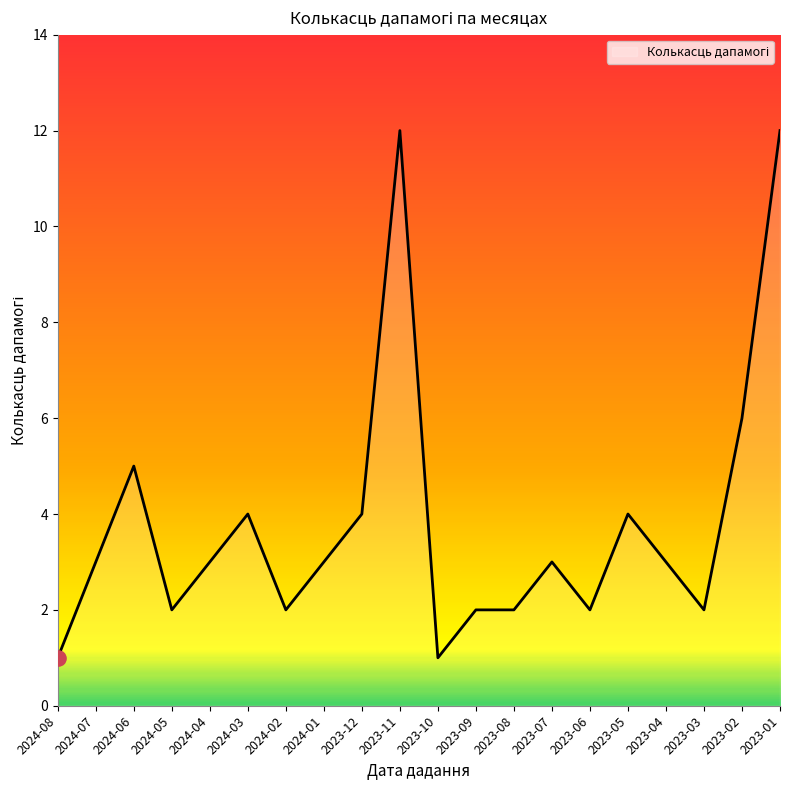

Between 2023-07 and 2023-05, which is larger?

2023-05